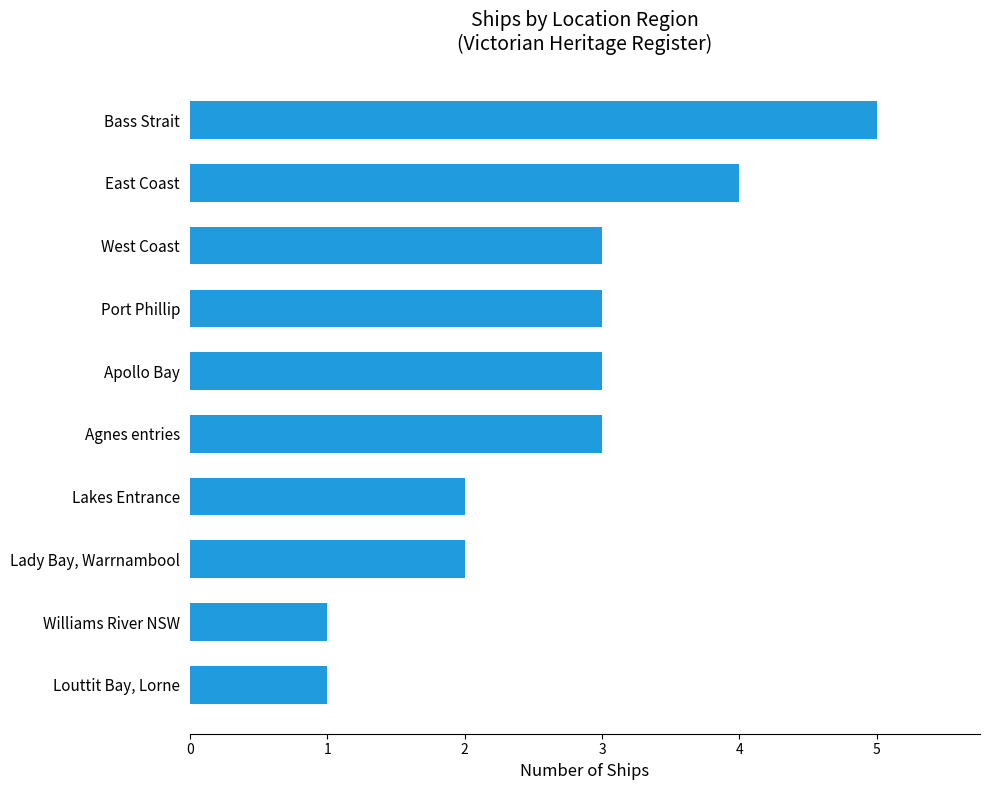

Approximately how many times larger is the value at Agnes entries compared to Apollo Bay?

1.0